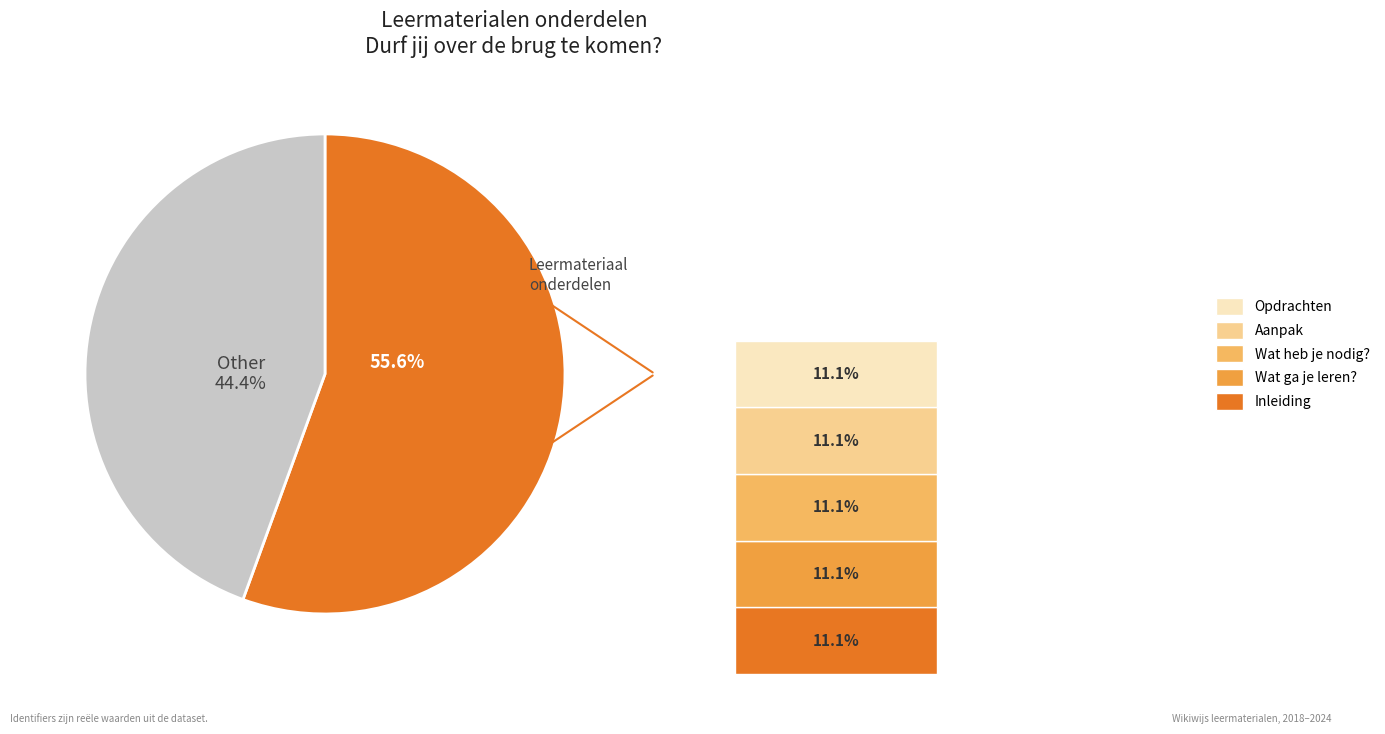

Count the number of slices in the pie.

9